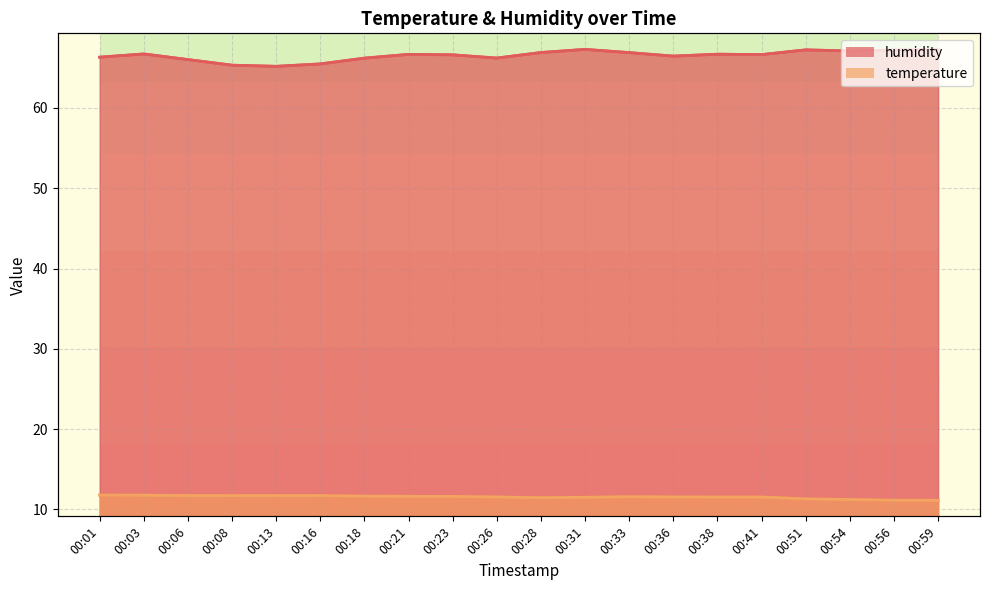

What is the sum of all temperature values?

230.8